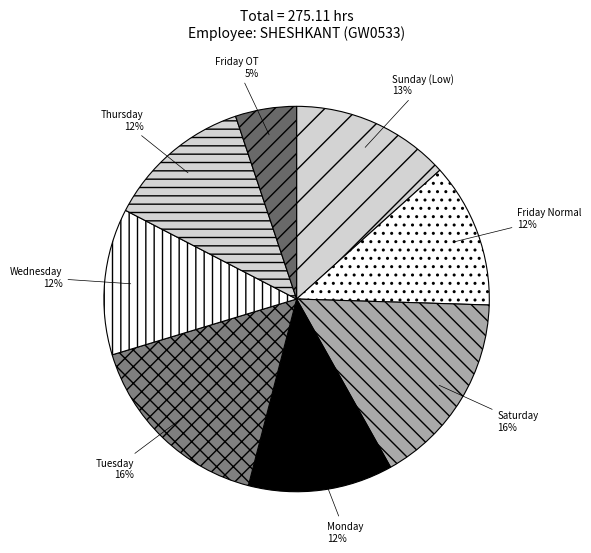

How many segments does this pie chart have?

8